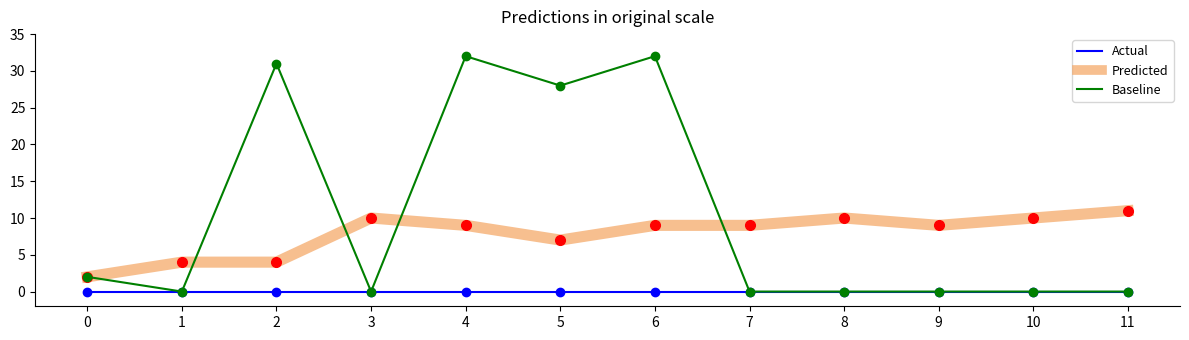

True or false: Actual has a value of 0 at 9.

True